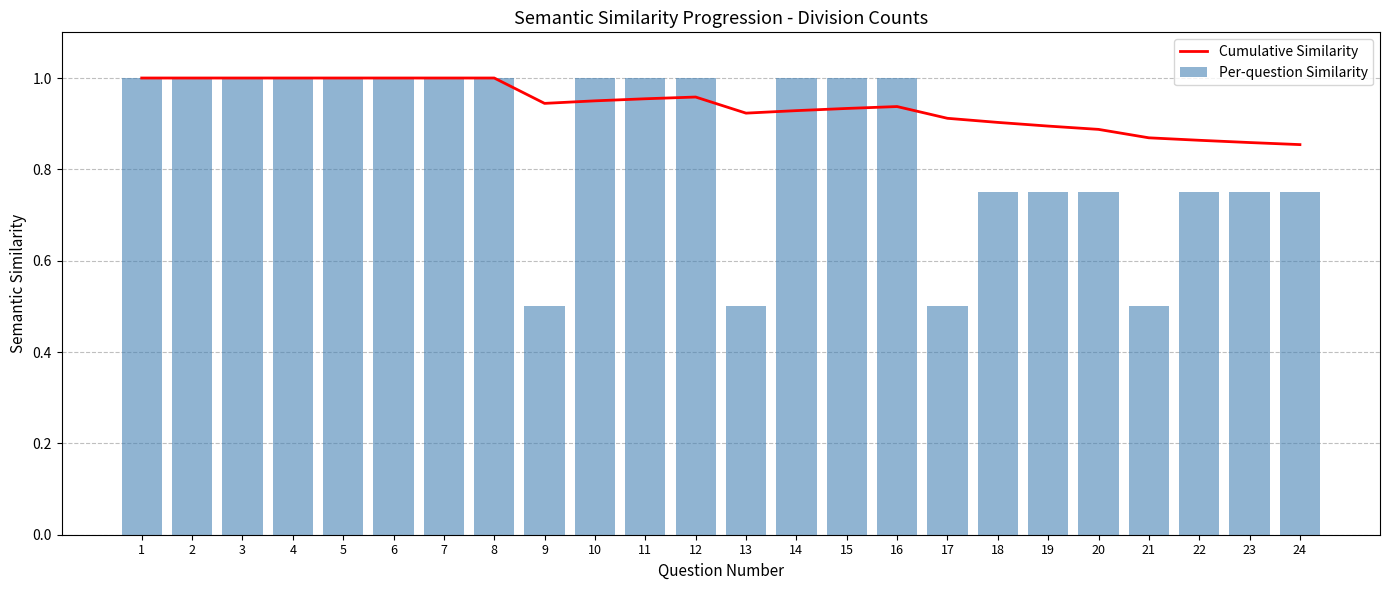

What is the value of the Cumulative Similarity bar at the 10th from the left?

0.9